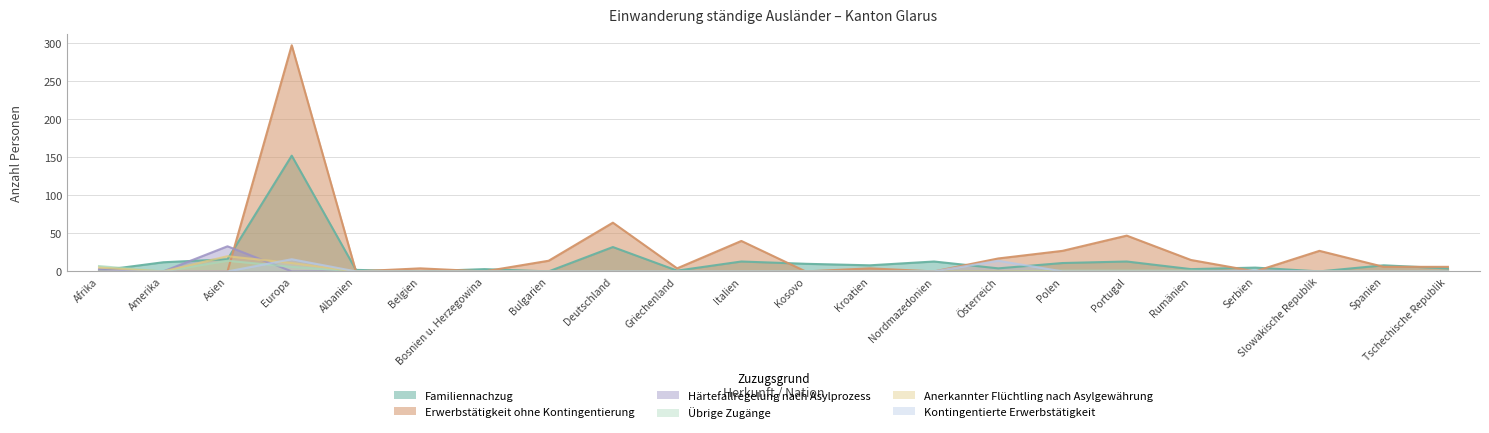

What is the label of the 20th point from the right?

Asien